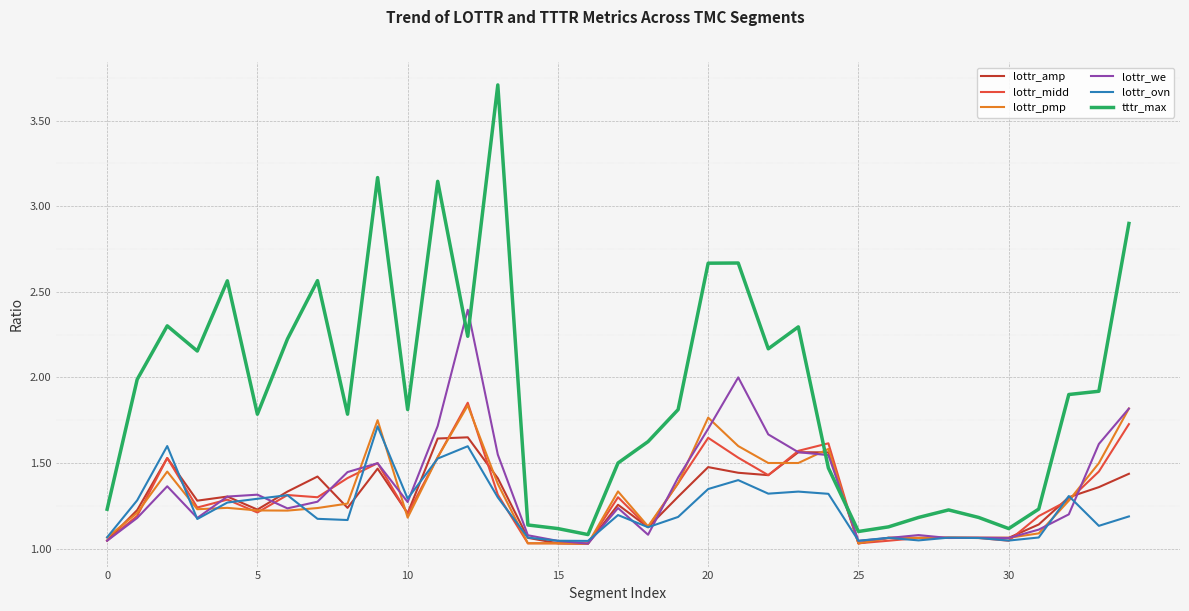

What are all the series names shown in the legend?

lottr_amp, lottr_midd, lottr_pmp, lottr_we, lottr_ovn, tttr_max